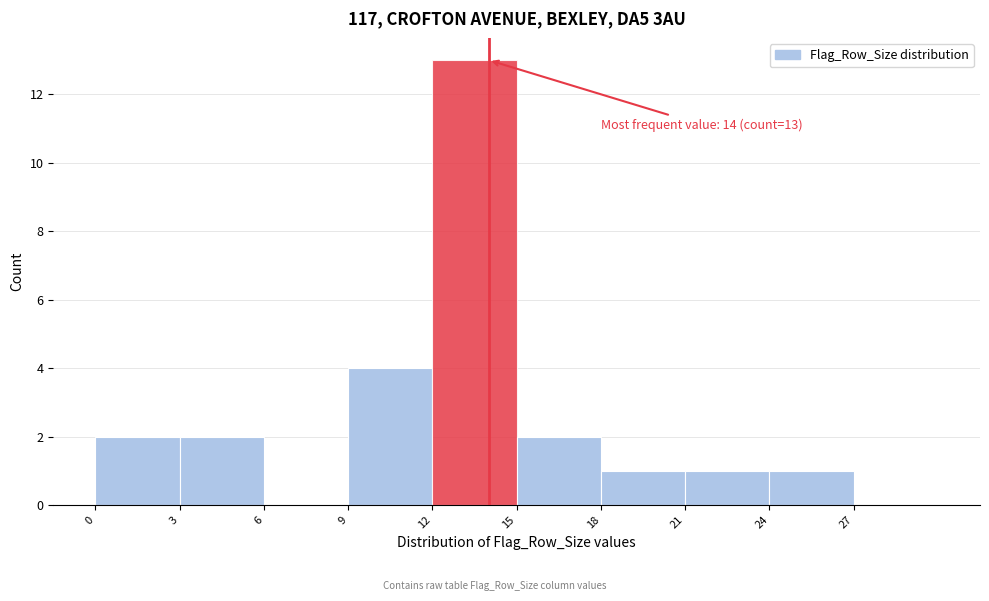

Which range on the x-axis has the tallest bar?

12 to 15